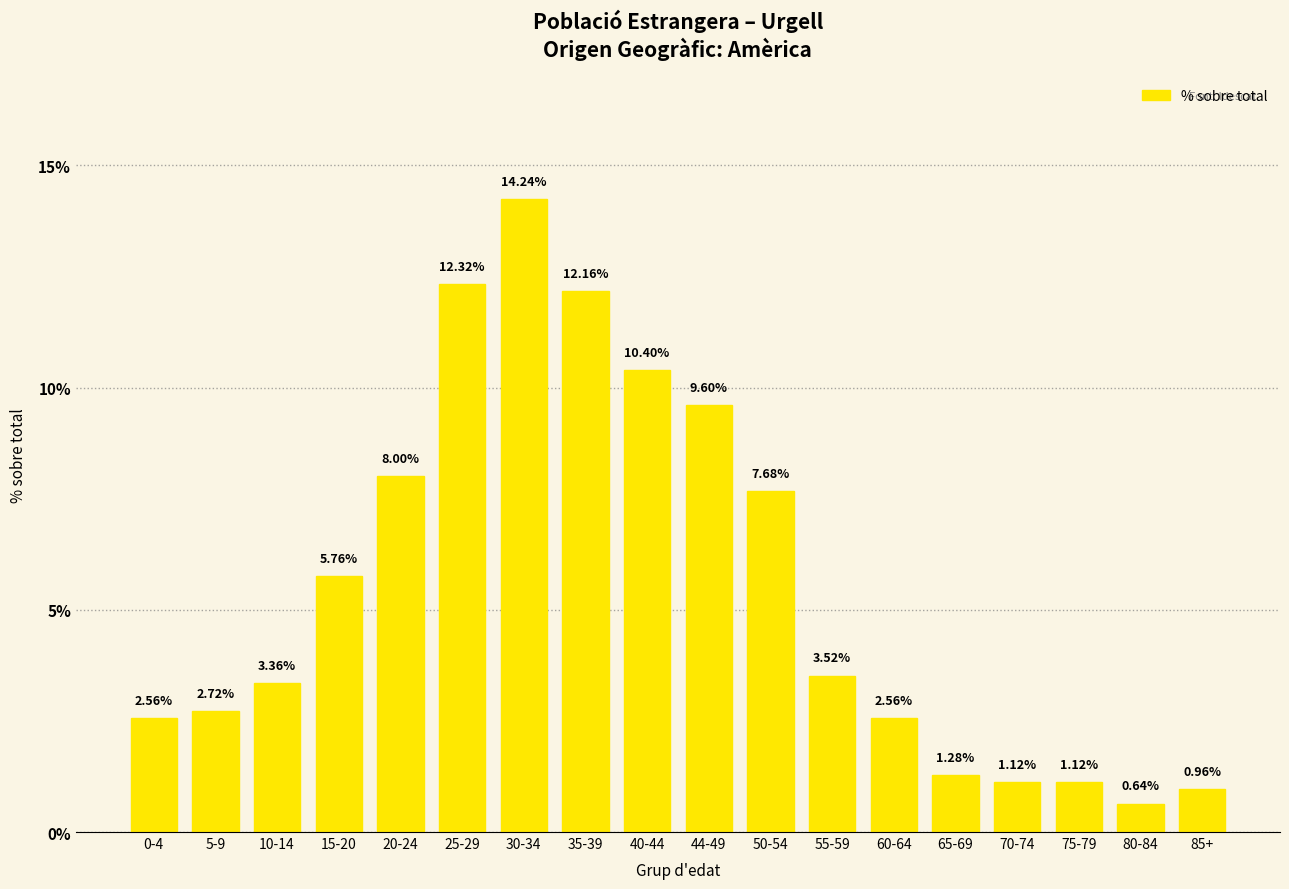

Which has a higher value, 10-14 or 5-9?

10-14